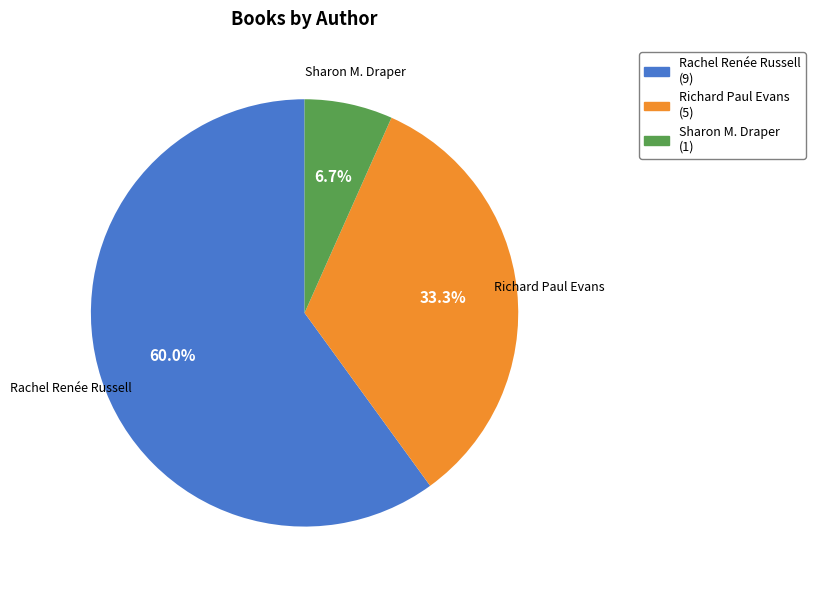

Does any single category account for the majority?

Yes